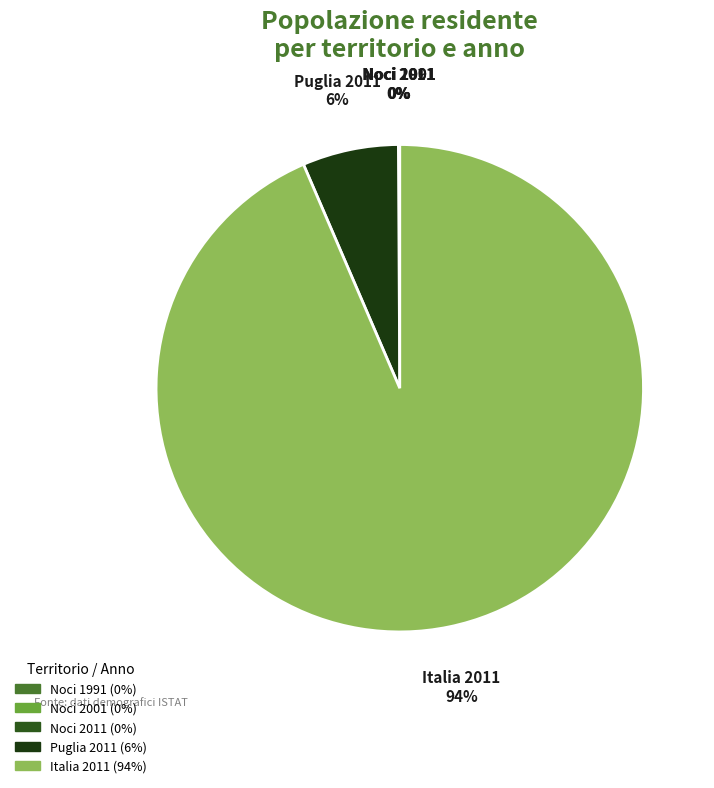

Is it true that Italia 2011 is 94% of the pie?

True